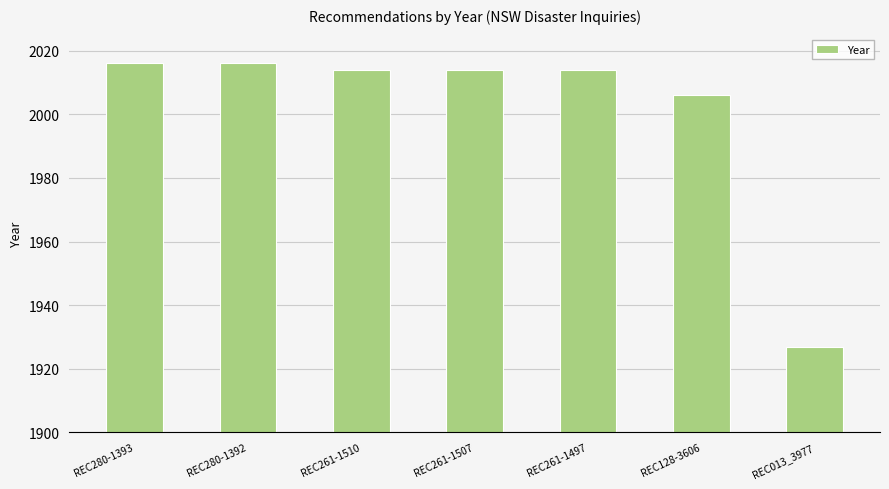

What position from the right is REC261-1507?

4